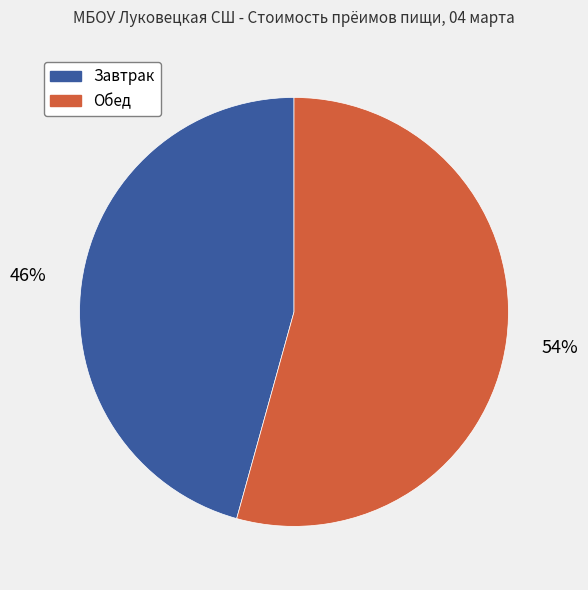

To the nearest percent, what percentage of the pie is Обед?

54%